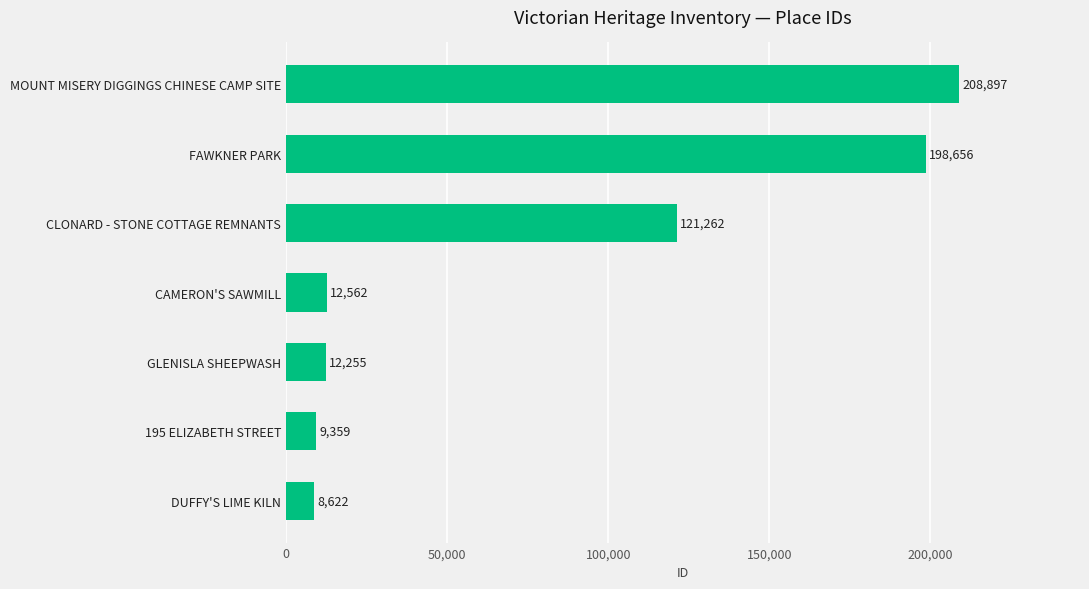

How many series are shown in this chart?

1